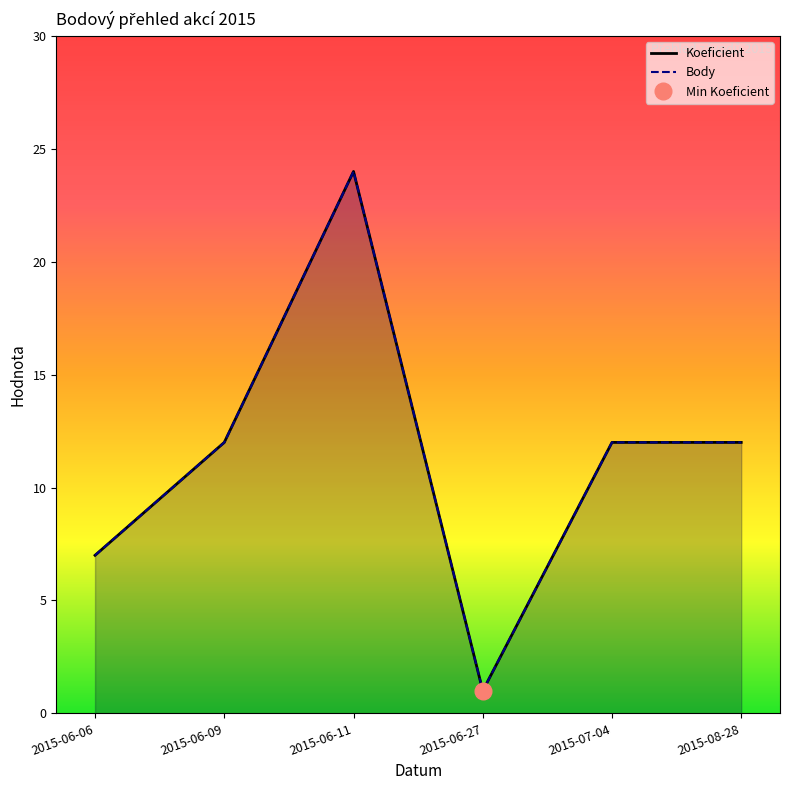

What is the value of the Koeficient point at the 6th from the left?

12